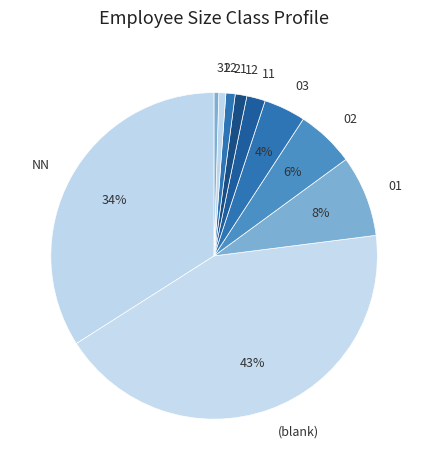

Is there a majority slice in this chart?

No